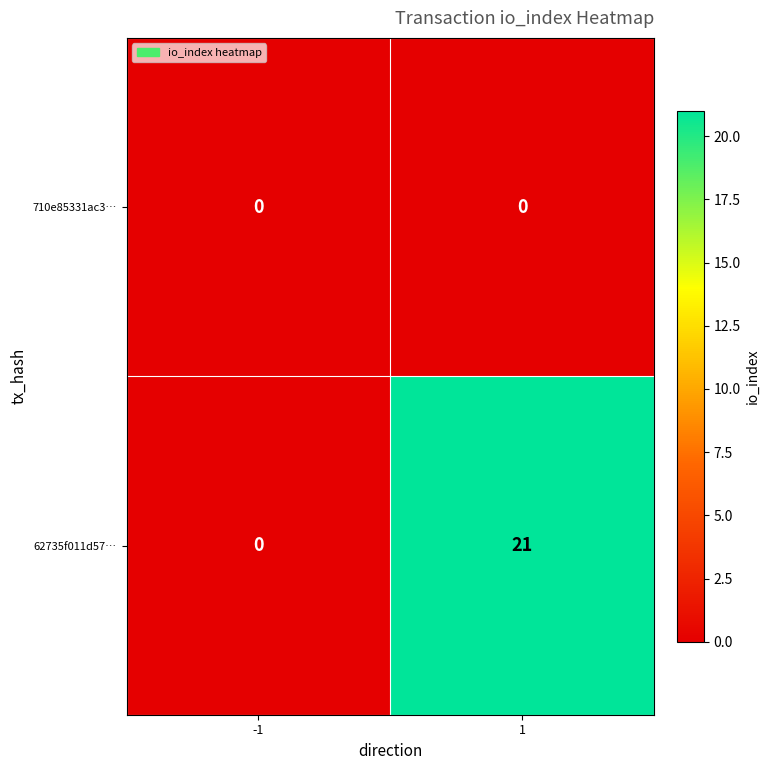

Between -1 and 1, which series saw the biggest shift?

62735f011d57…